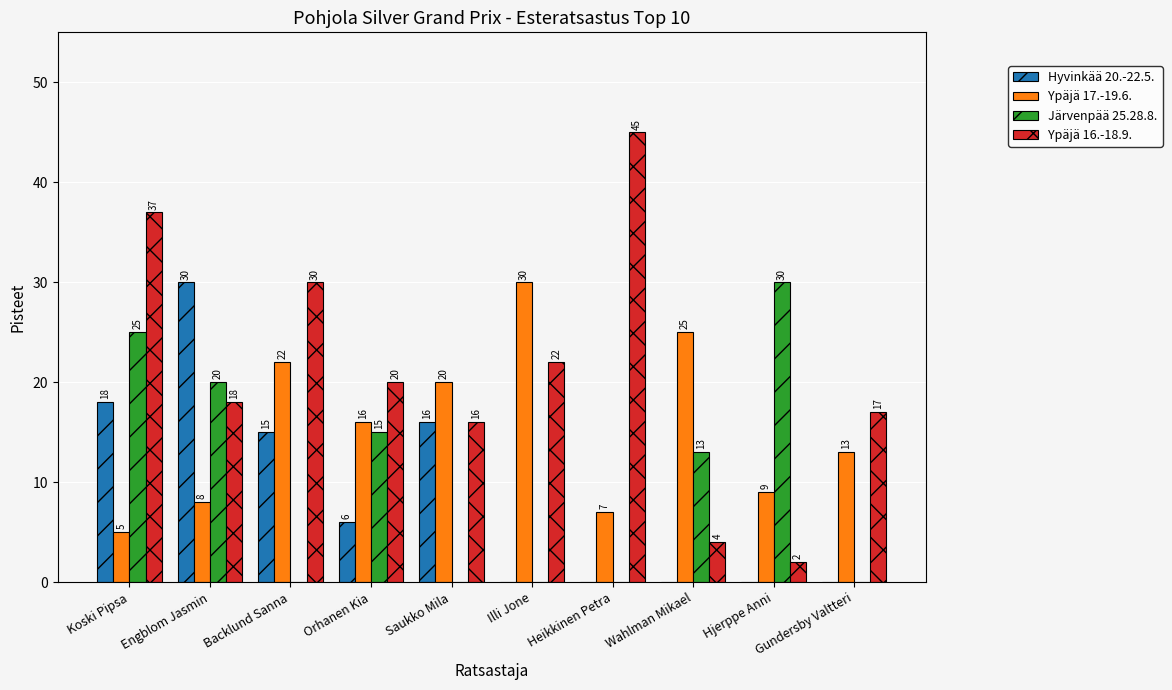

Does the chart contain stacked bars?

No